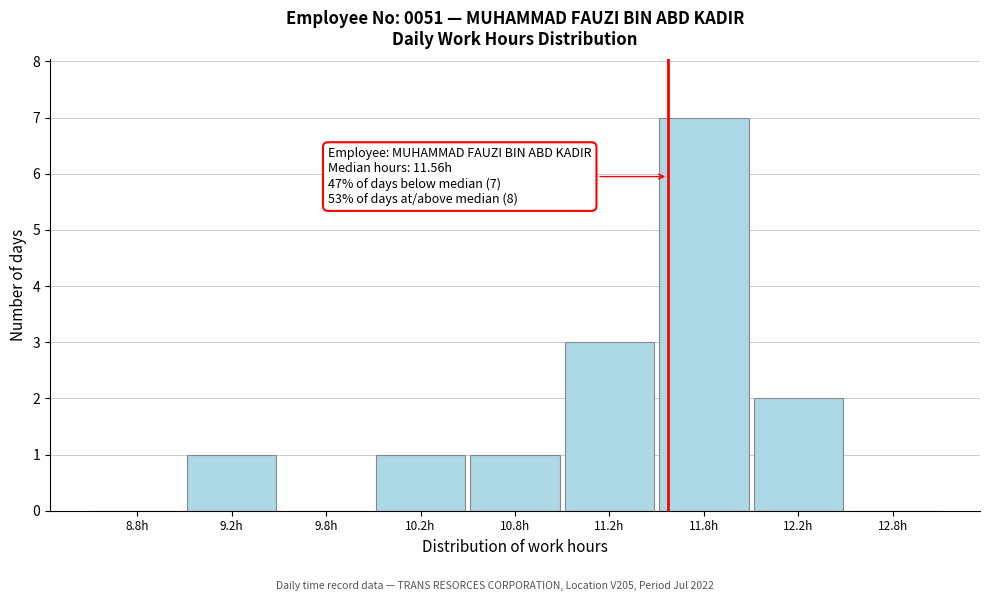

Reading right to left, list all the values displayed in this chart.

12.8h=0	12.2h=2	11.8h=7	11.2h=3	10.8h=1	10.2h=1	9.8h=0	9.2h=1	8.8h=0